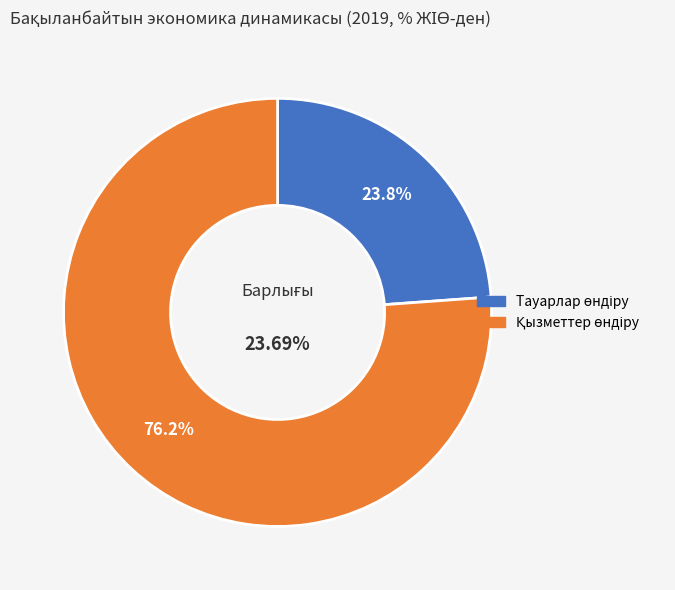

Rank the categories by value from highest to lowest.

Қызметтер өндіру, Тауарлар өндіру